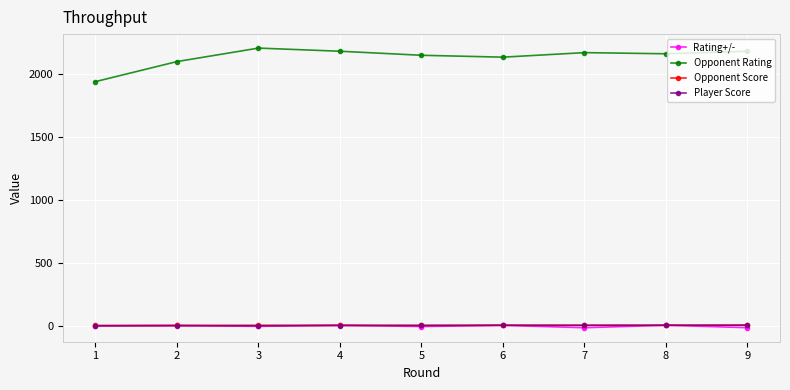

What is the maximum value shown in the chart?

2206.0